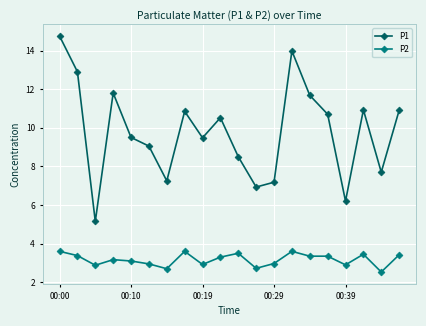

What is the value of the P1 point at the 15th from the left?

11.7